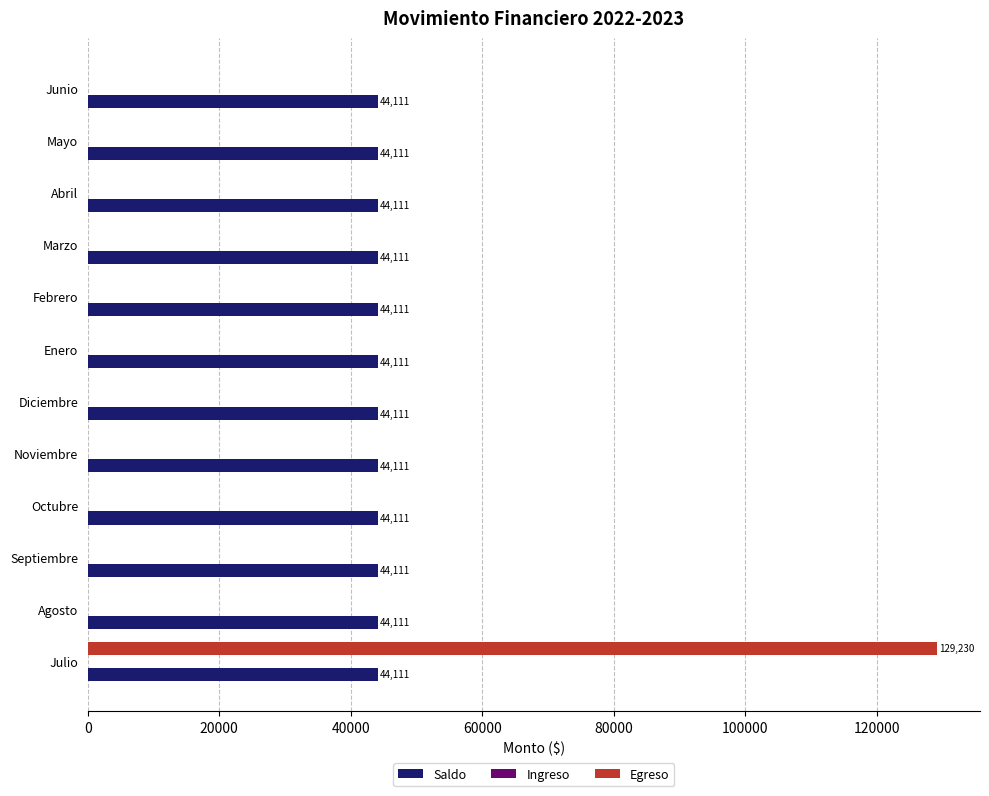

The value of Egreso at Julio is 214188.2. True or false?

False